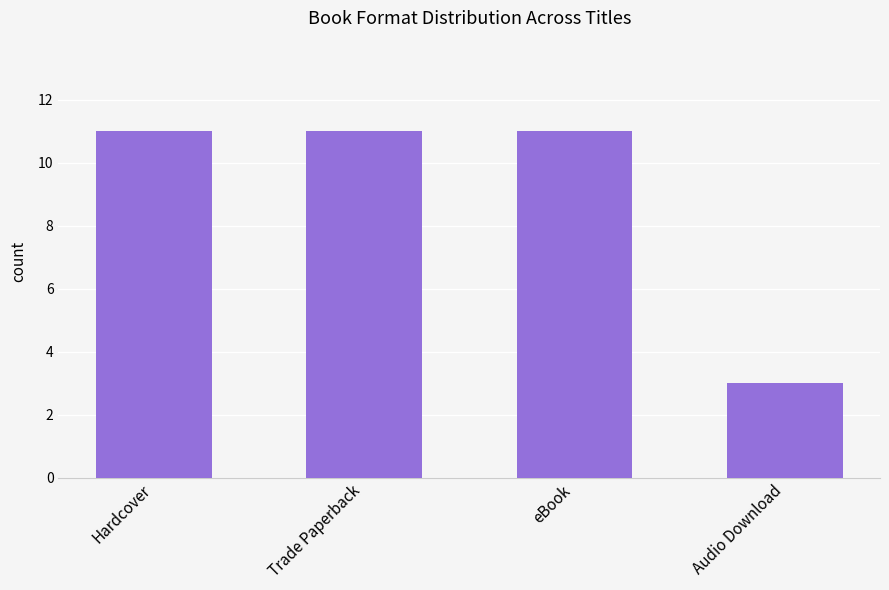

The value at Audio Download is 5. True or false?

False